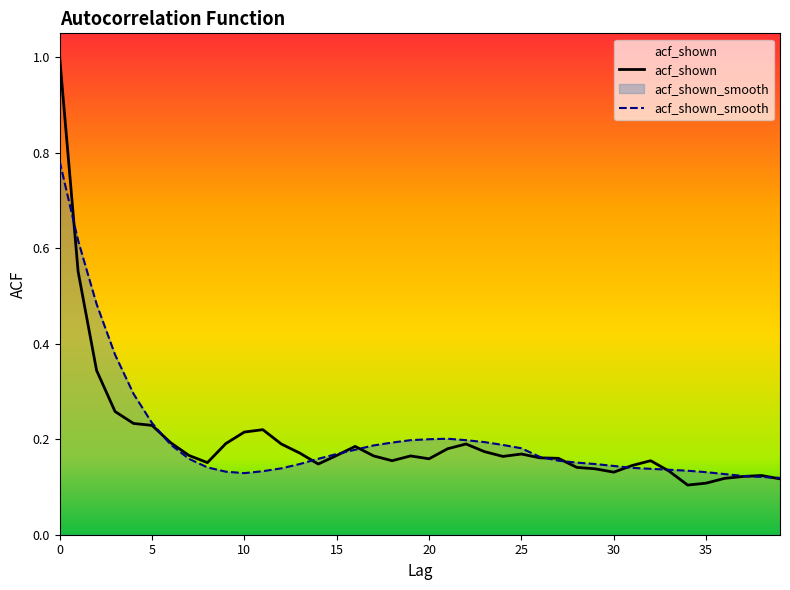

Rank the series at 33 from lowest to highest value.

acf_shown, acf_shown_smooth